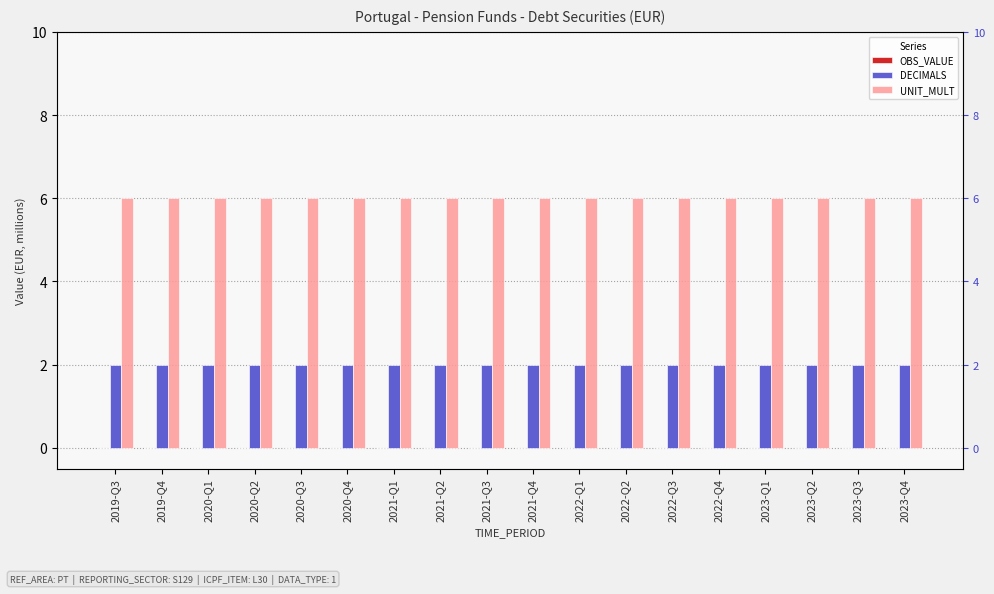

What is the total value across all series at 2023-Q4?

8